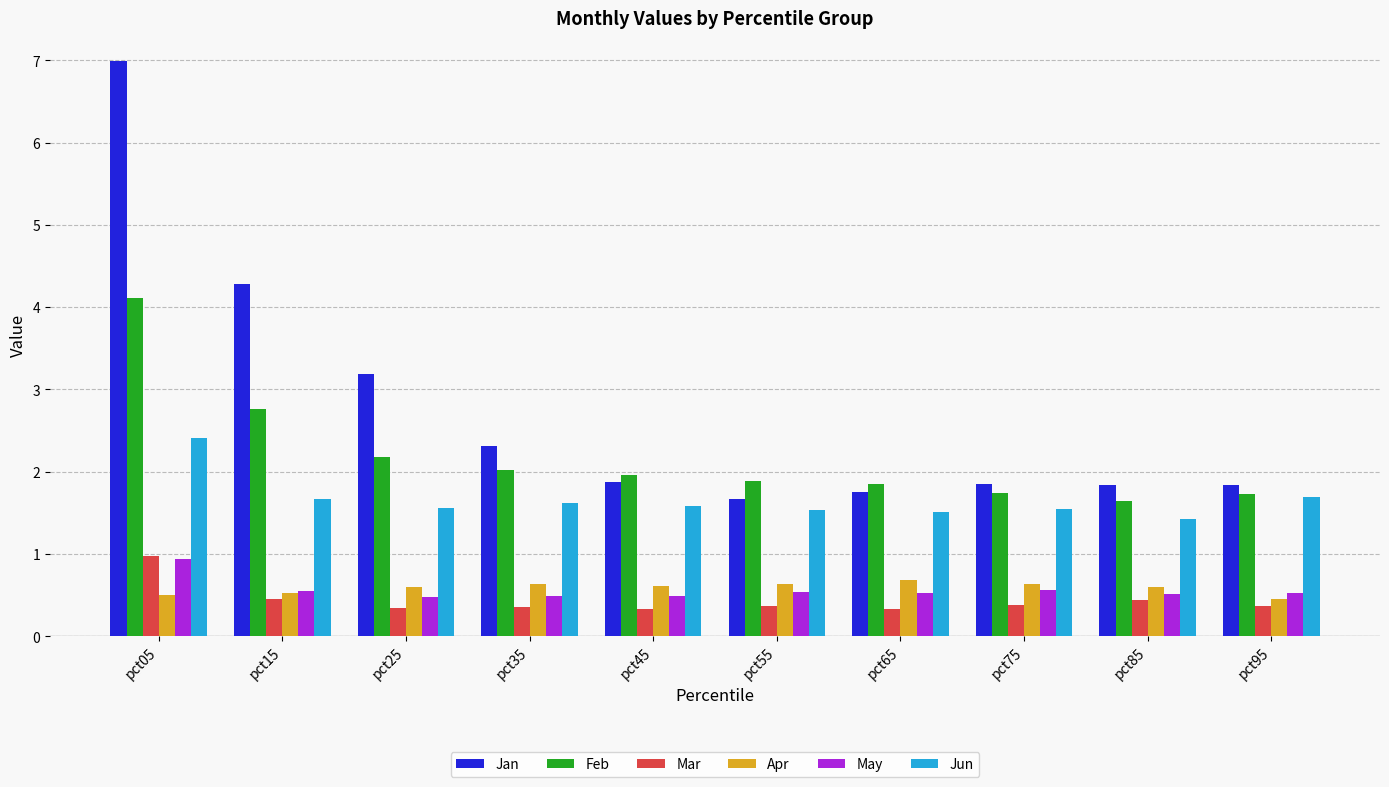

Which series has the largest total across all categories?

Jan